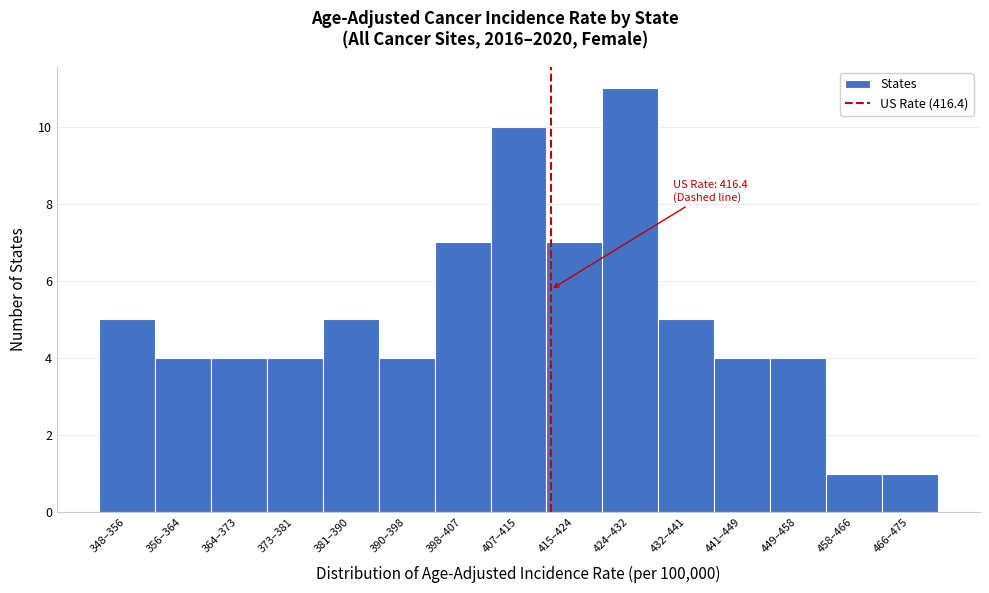

Reading right to left, list all the values displayed in this chart.

1	1	4	4	5	11	7	10	7	4	5	4	4	4	5